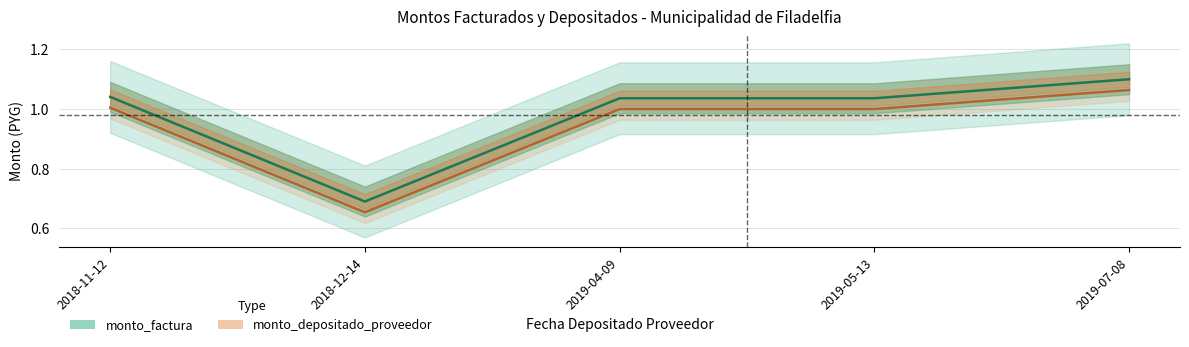

Does the chart have visible grid lines?

Yes